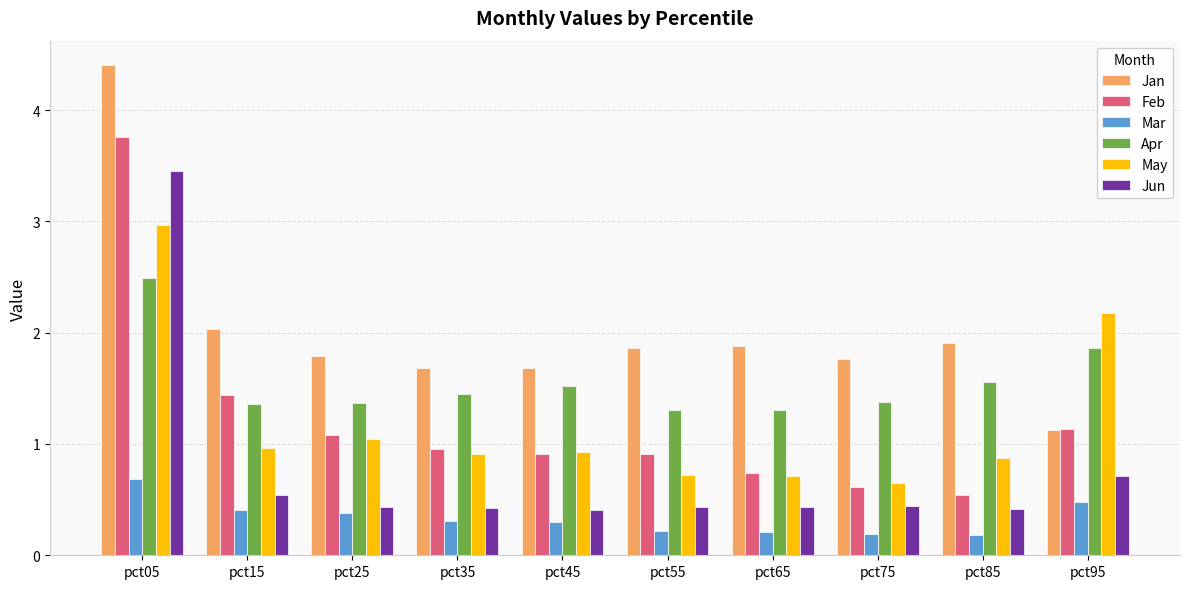

What is the difference between the Apr values at pct85 and pct55?

0.3